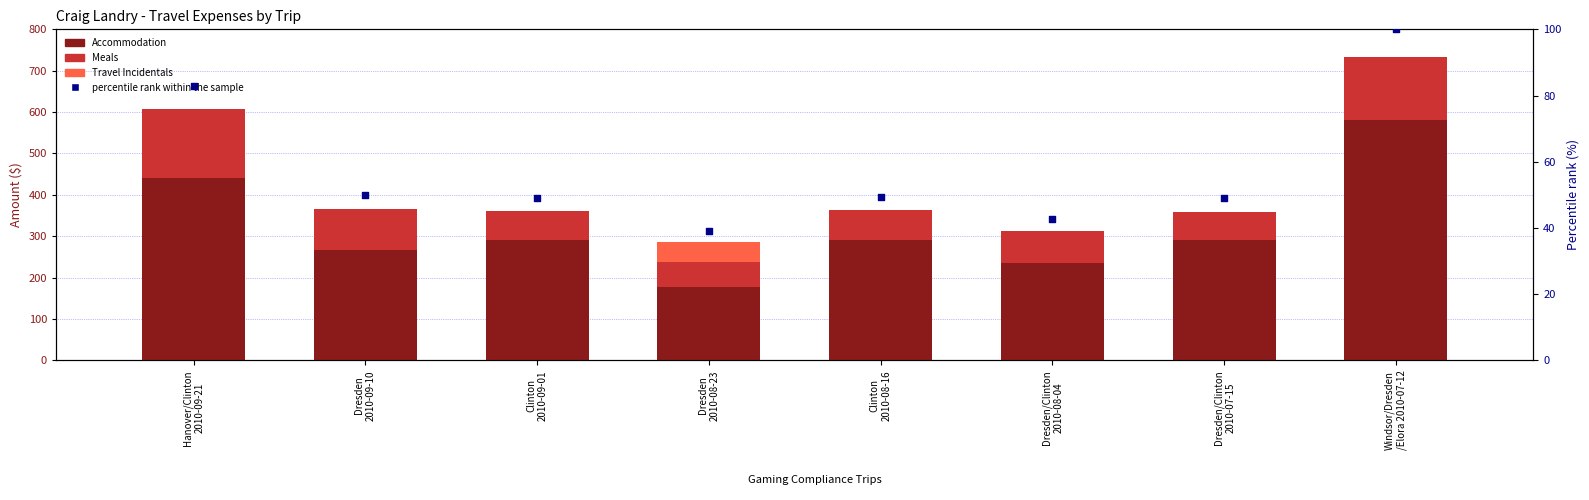

Which series has the largest total across all categories?

Accommodation